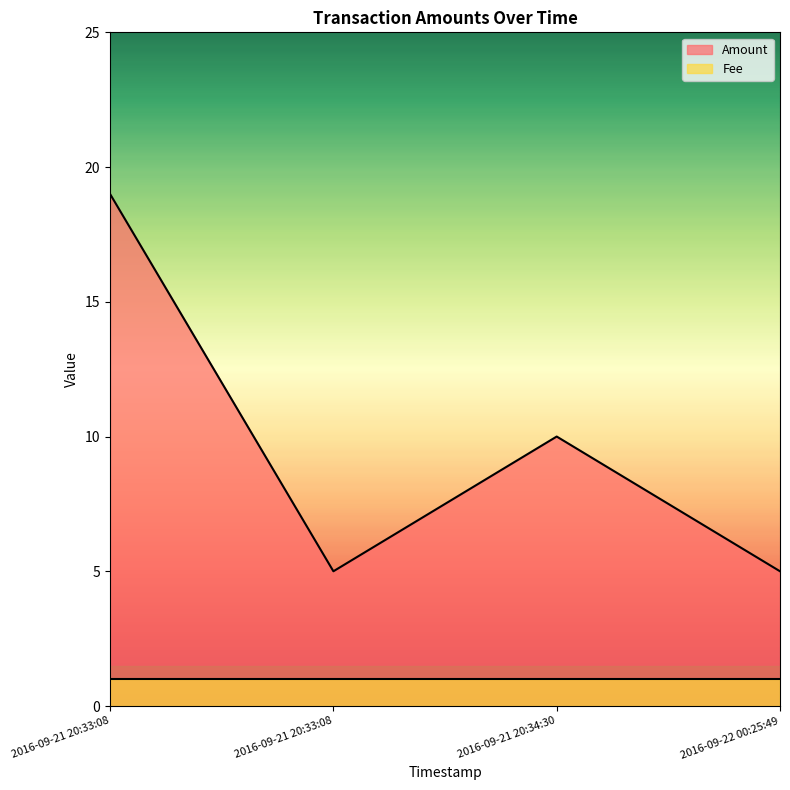

Which label corresponds to the smallest value in the chart?

2016-09-21 20:33:08